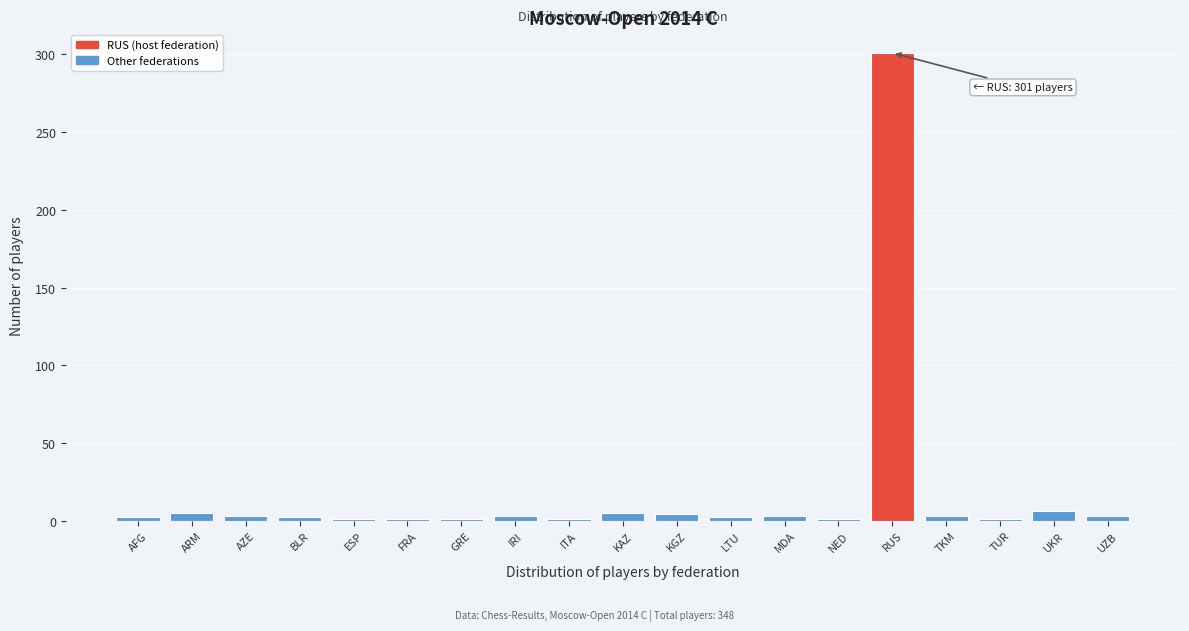

What is the maximum value shown in the chart?

301